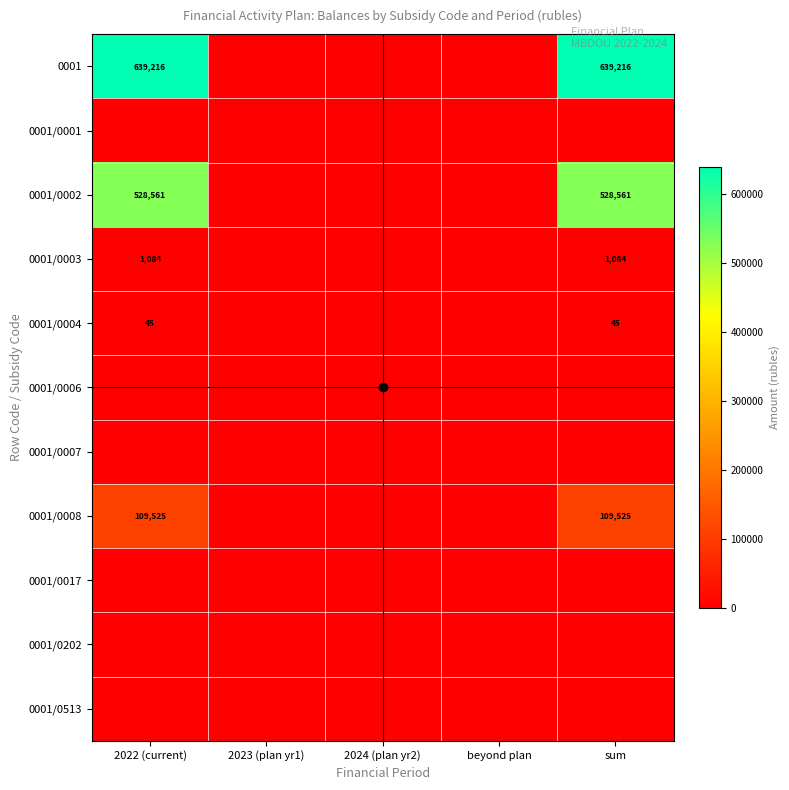

The value of 0001/0513 at sum is 0.0. True or false?

True